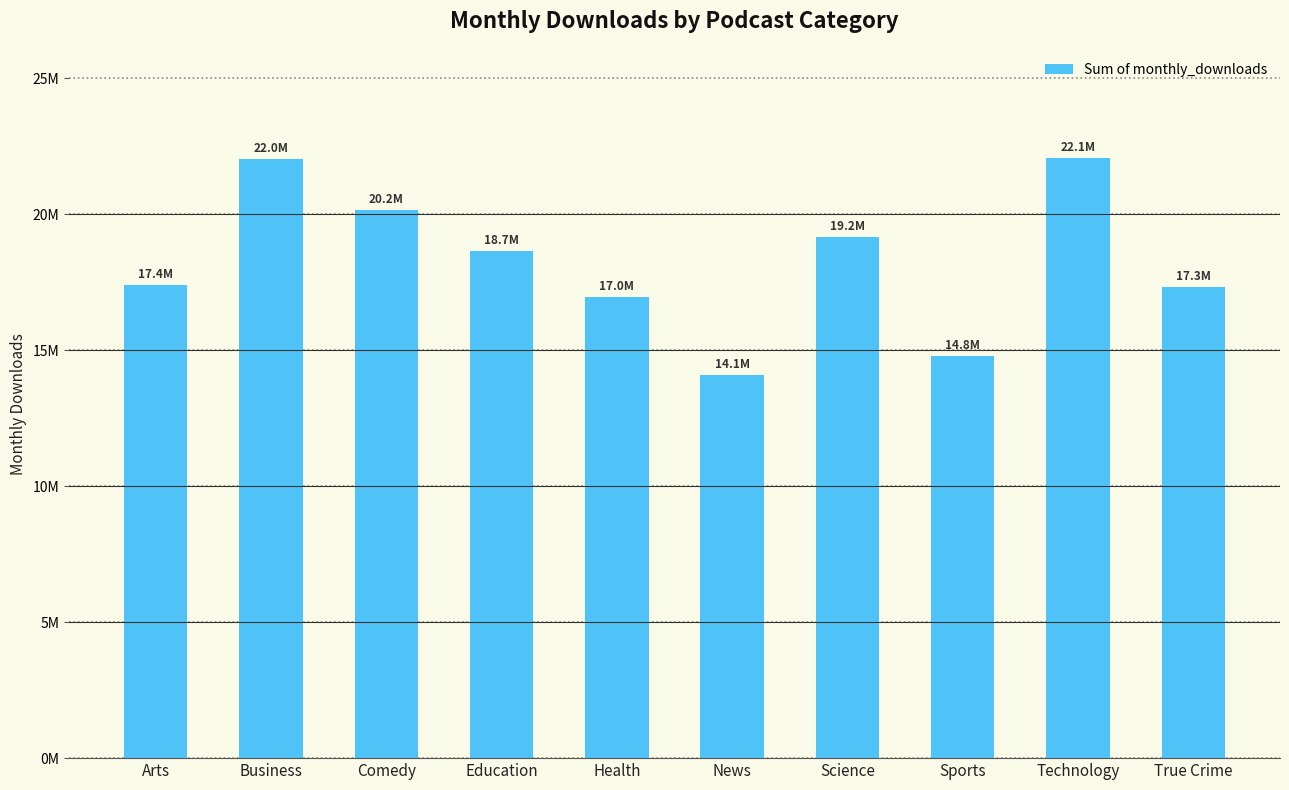

Does the chart contain any negative values?

No